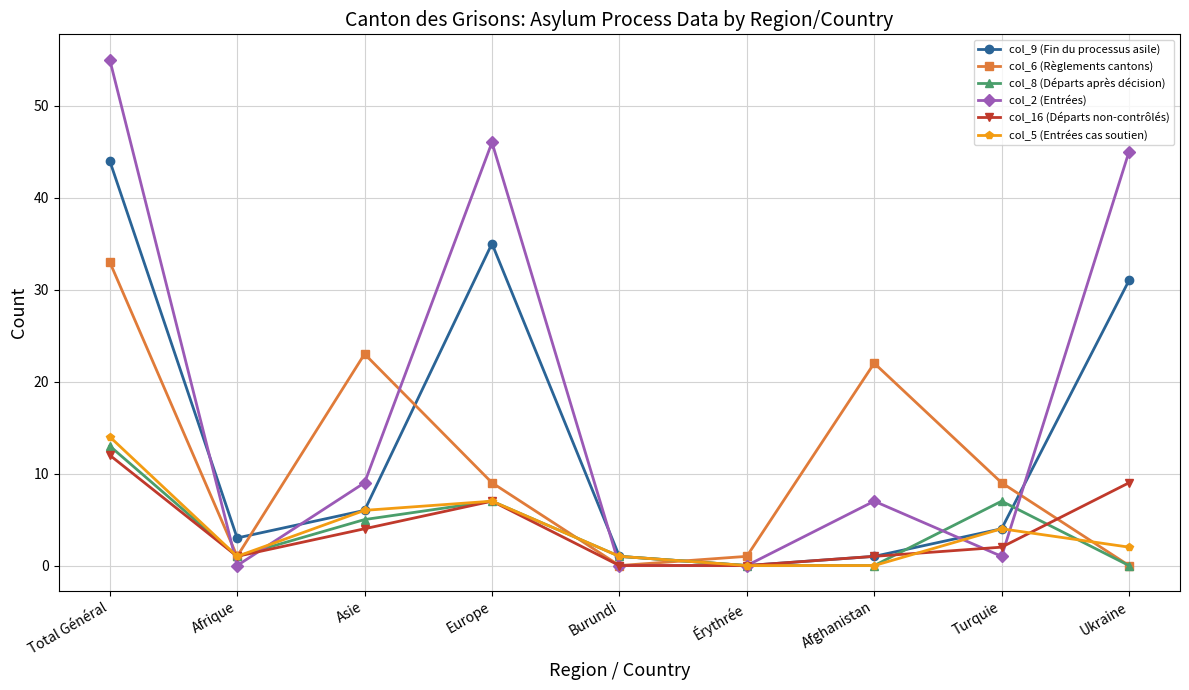

True or false: col_9 (Fin du processus asile) has more than 2 interior local peaks.

False